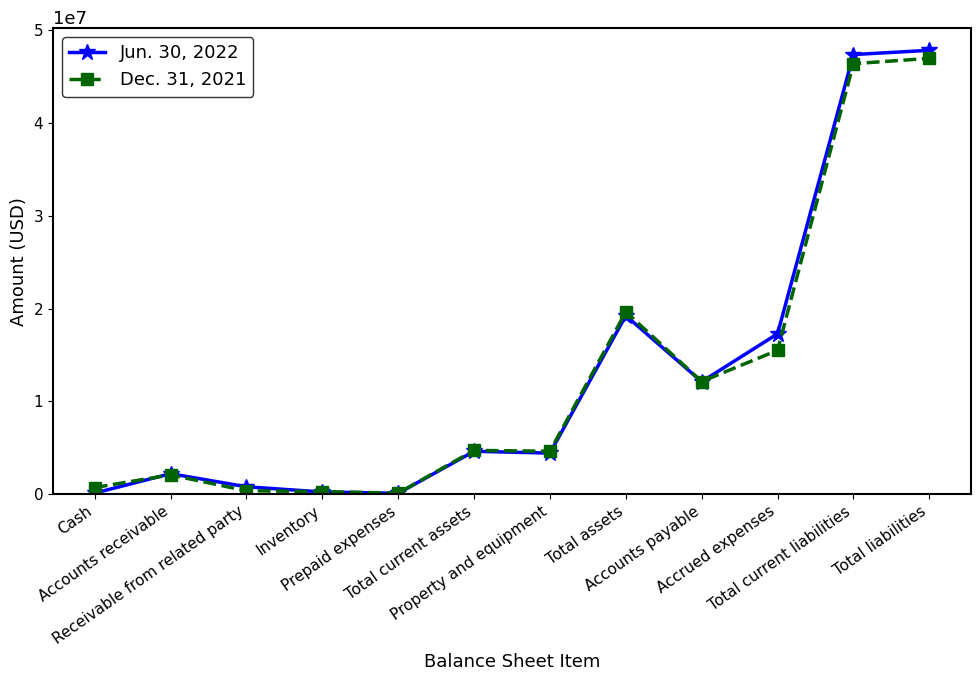

What is the label of the 4th point from the right?

Accounts payable